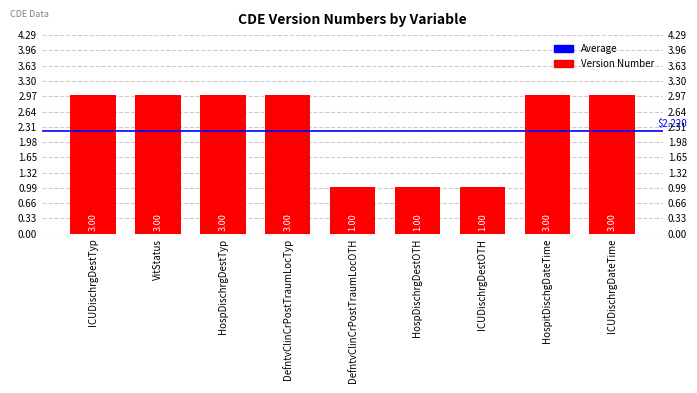

Does the chart contain any negative values?

No